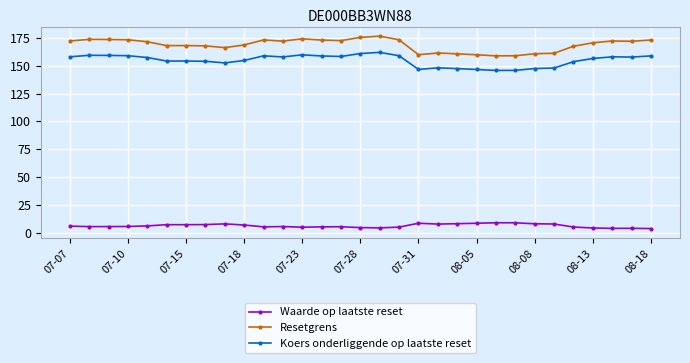

What is the sum of all Resetgrens values?

5233.5